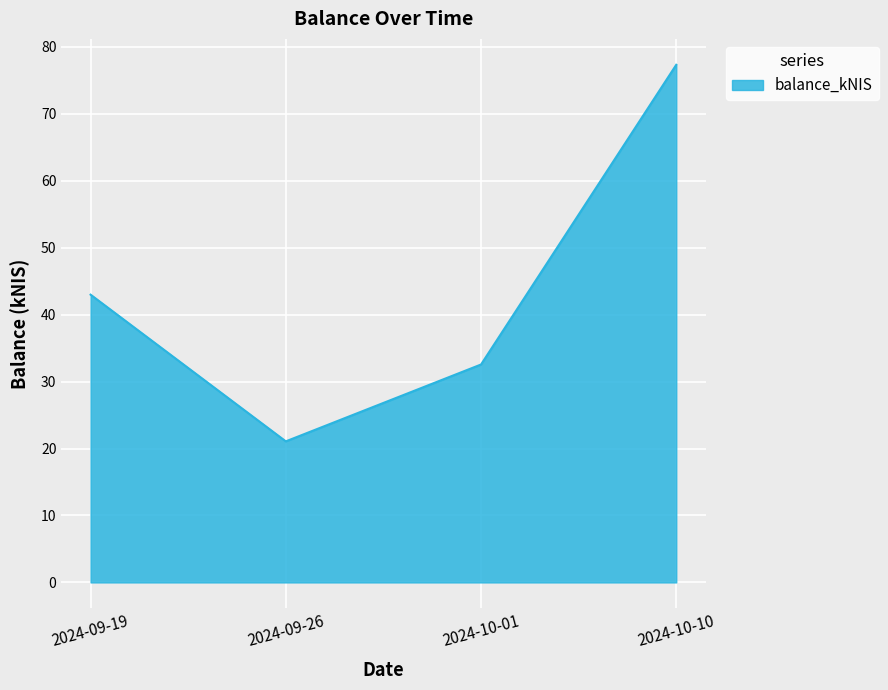

List the labels in order of value, smallest first.

2024-09-26, 2024-10-01, 2024-09-19, 2024-10-10